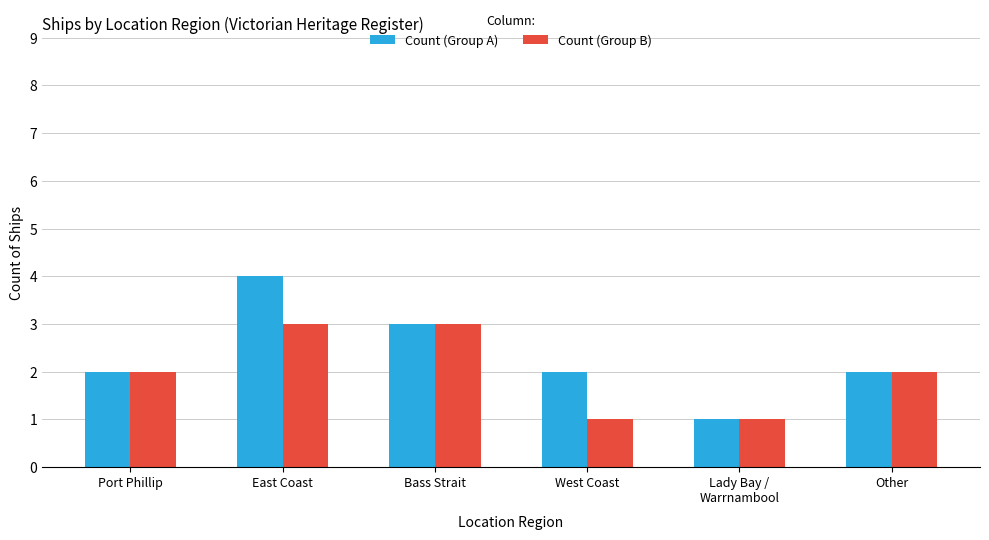

Which series has the widest spread of values?

Count (Group A)